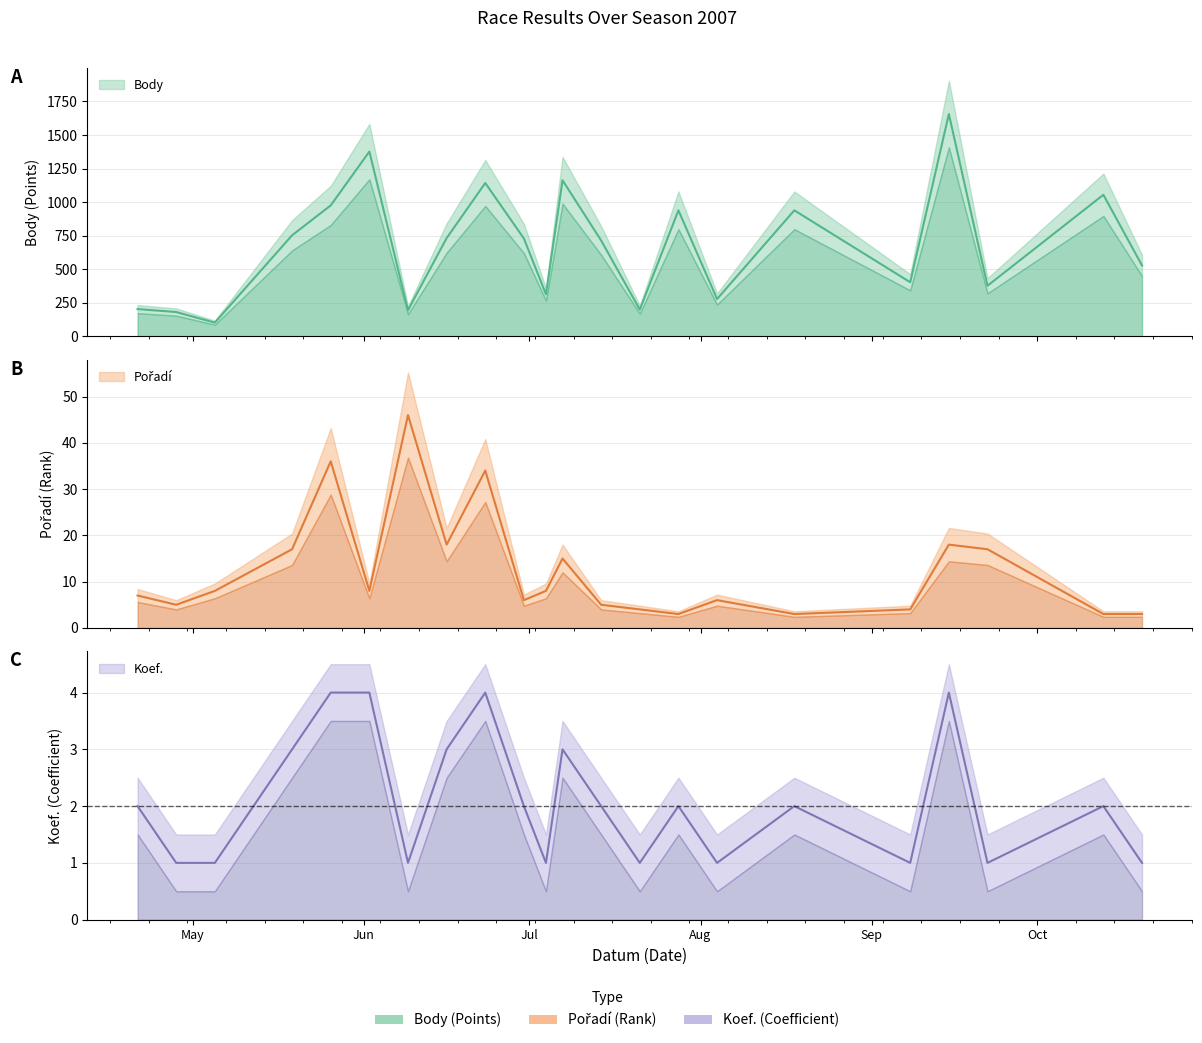

Reading right to left, list all the values displayed in this chart.

Body: 527	1054	376	1656	402	938	277	938	198	713	1162	312	728	1142	731	194	1376	975	752	101	180	202
Pořadí: 3	3	17	18	4	3	6	3	4	5	15	8	6	34	18	46	8	36	17	8	5	7
Koef.: 1	2	1	4	1	2	1	2	1	2	3	1	2	4	3	1	4	4	3	1	1	2